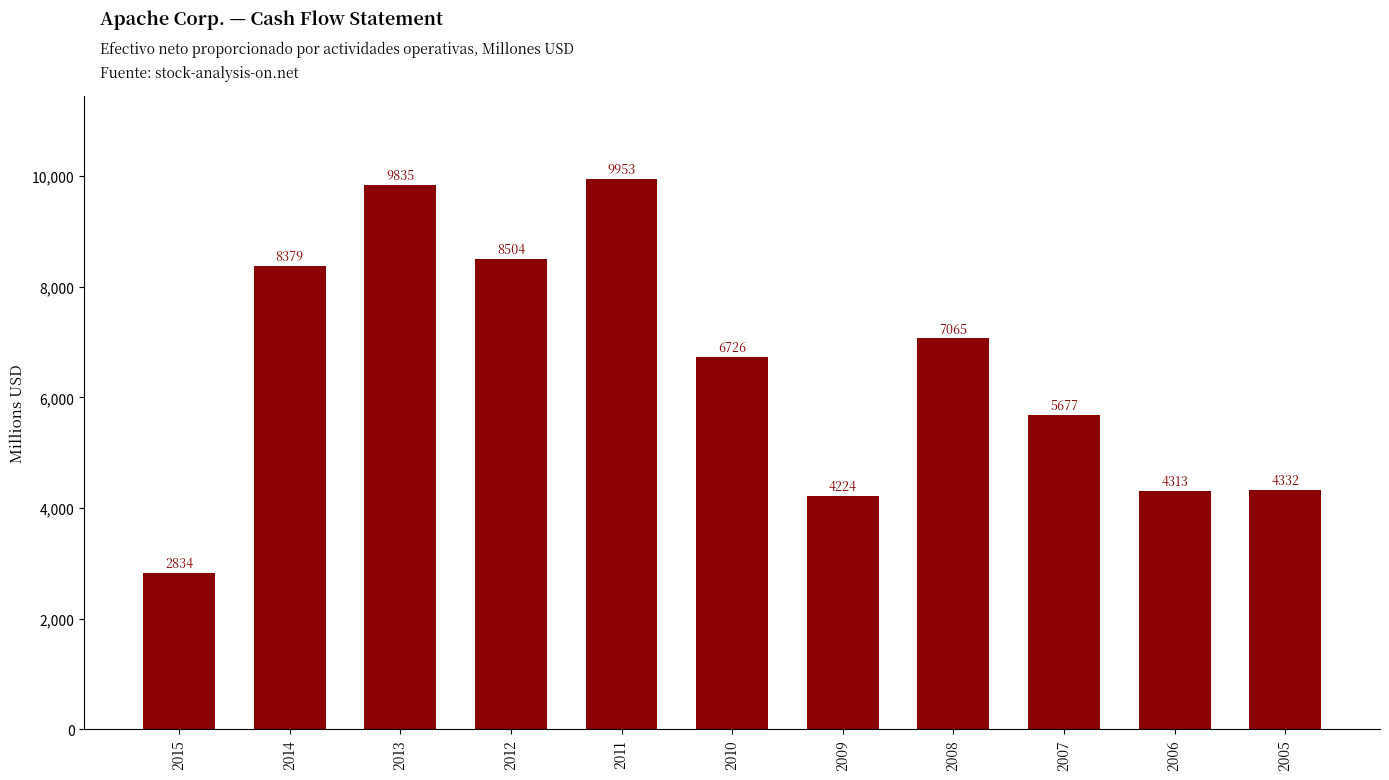

Are the bars grouped side by side (vs. stacked)?

No